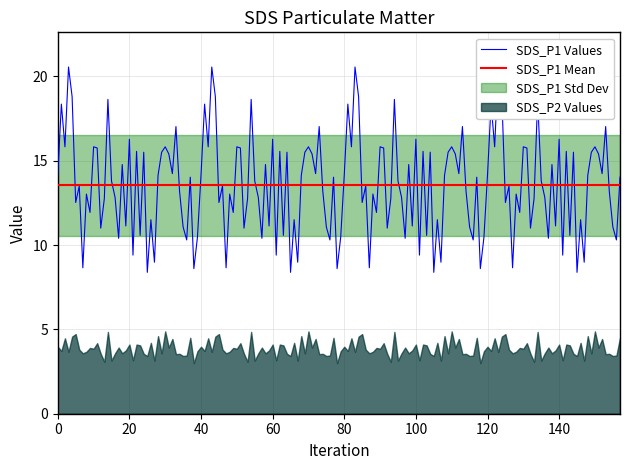

Is it true that SDS_P2 equals 4.1 at 20?

True